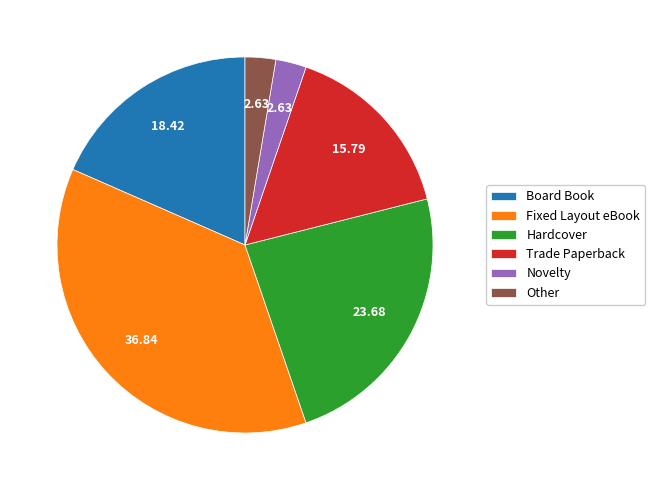

Does any single category account for the majority?

No